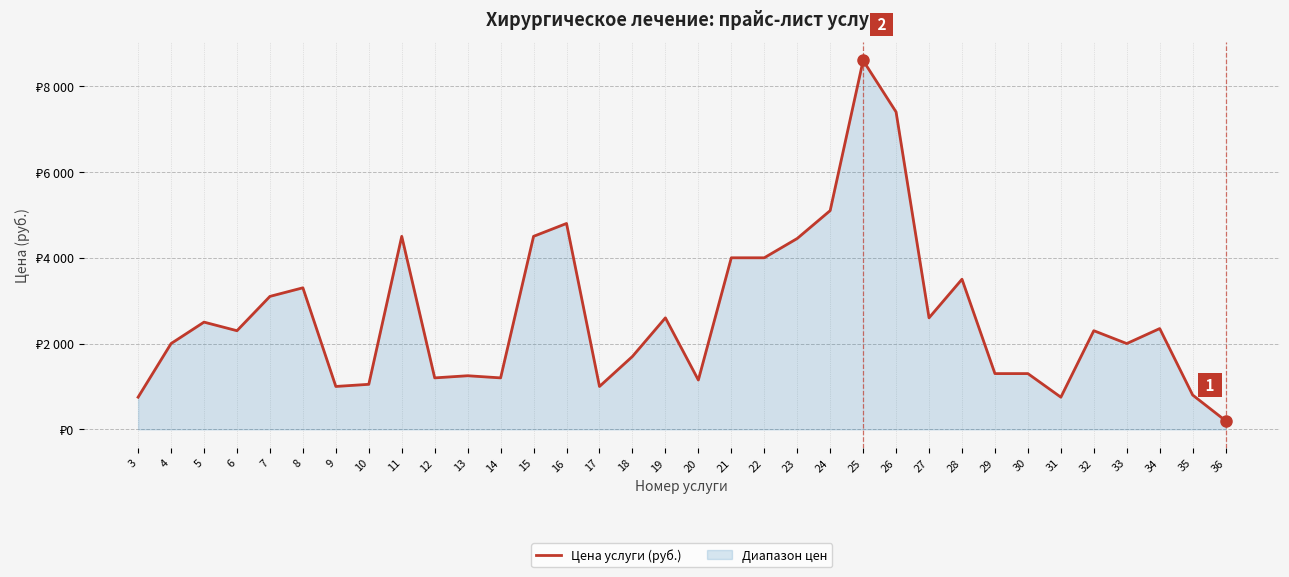

Between 11 and 36, which is larger?

11